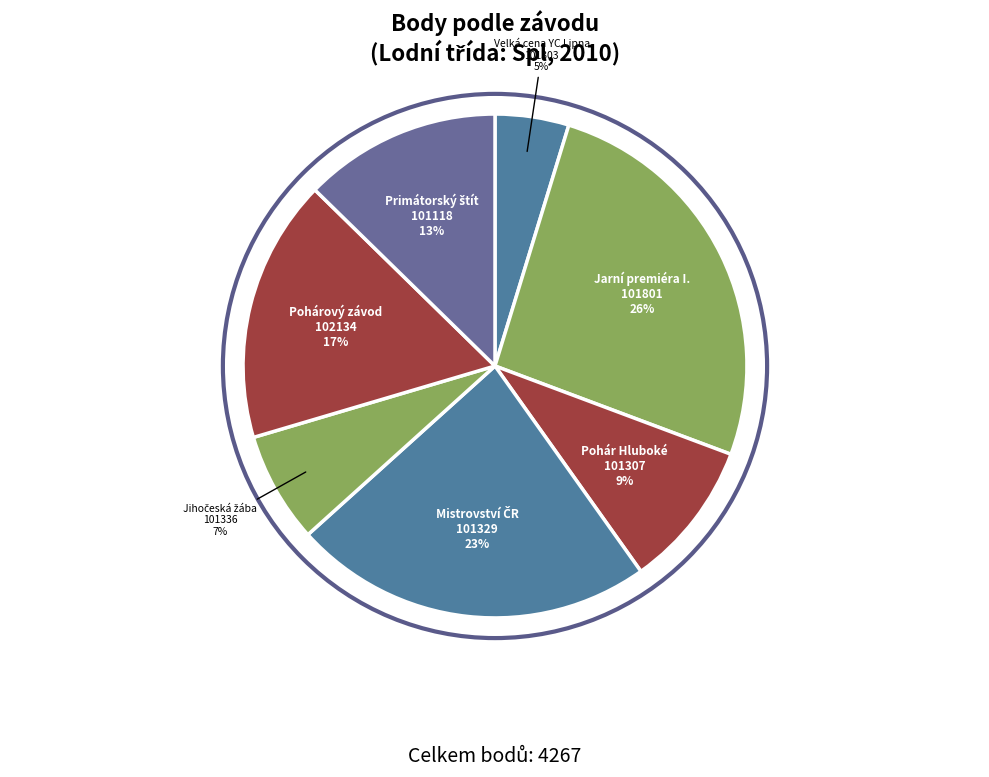

How many segments does this pie chart have?

7